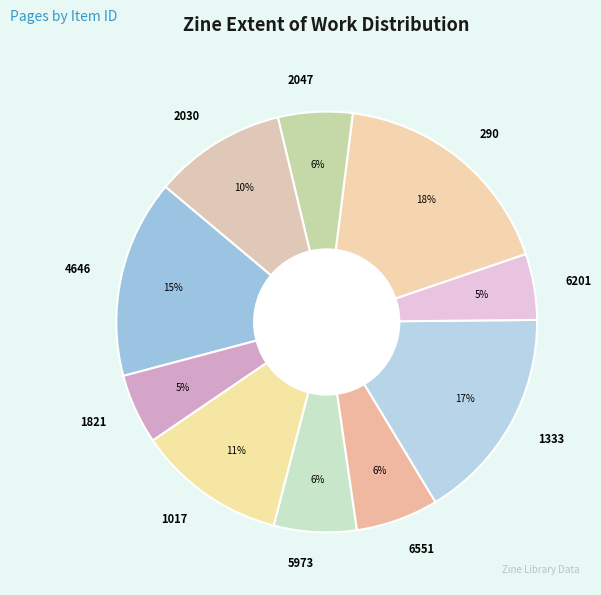

Does any single category account for the majority?

No